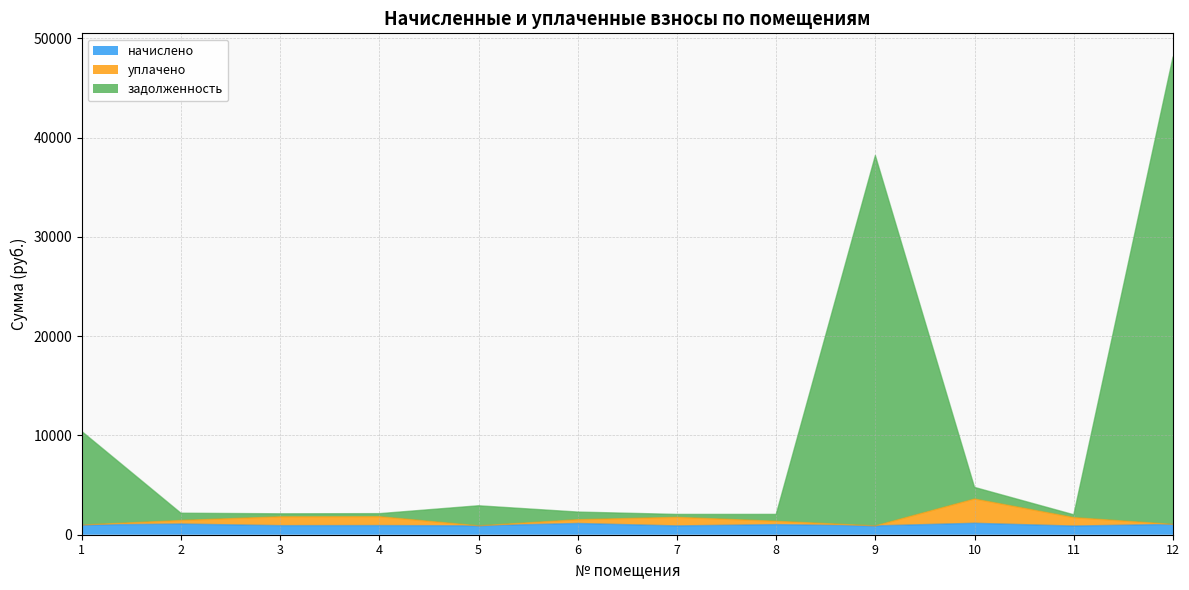

What is the difference between the maximum and minimum values in the начислено series?

279.7